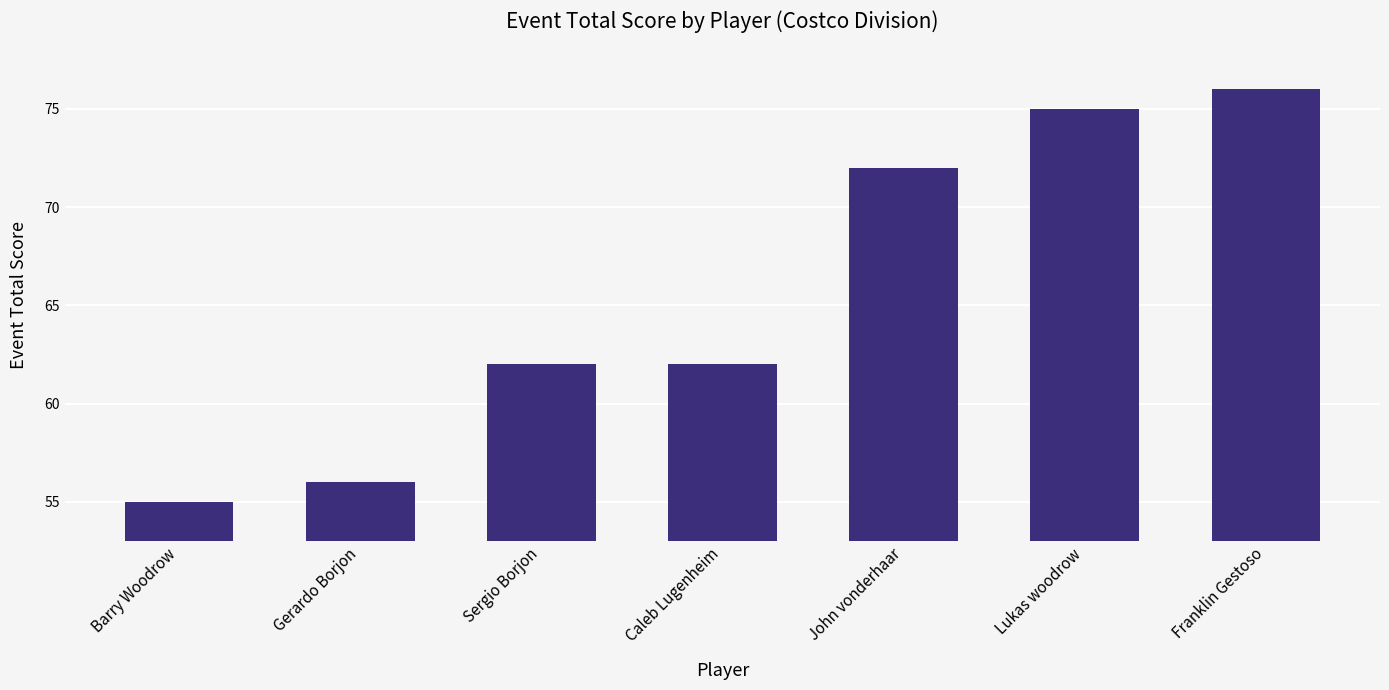

What is the value of the 6th bar from the left?

75